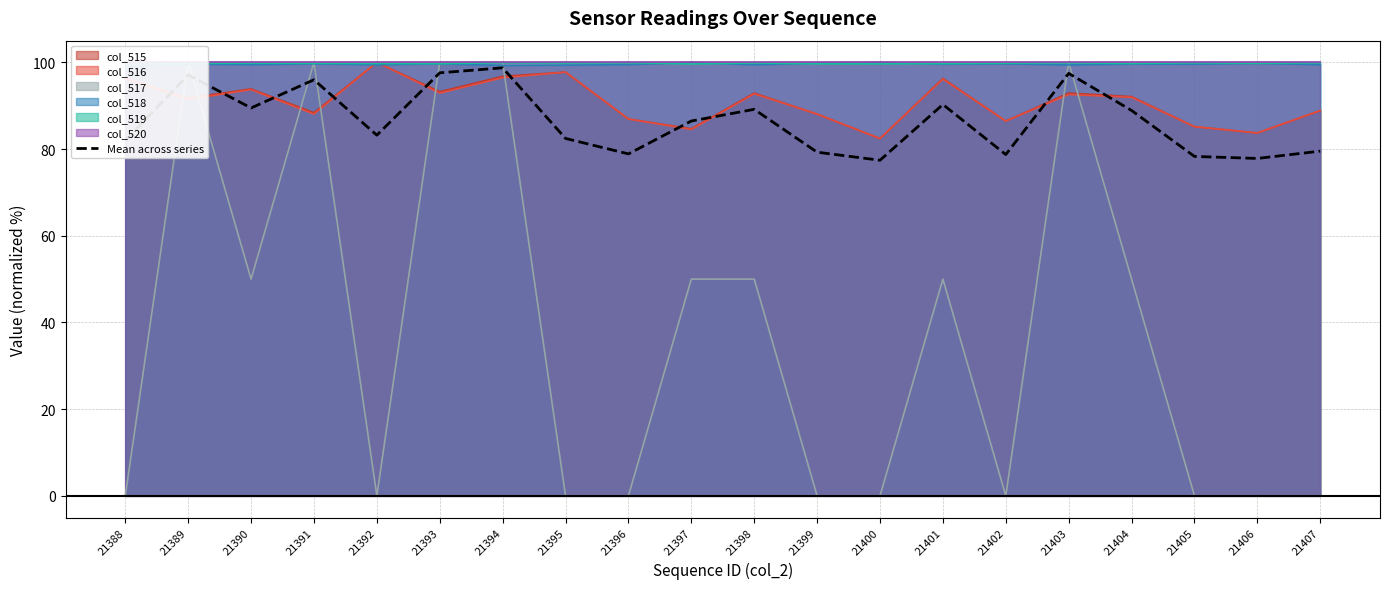

What value does the data have at 21388?

82.0